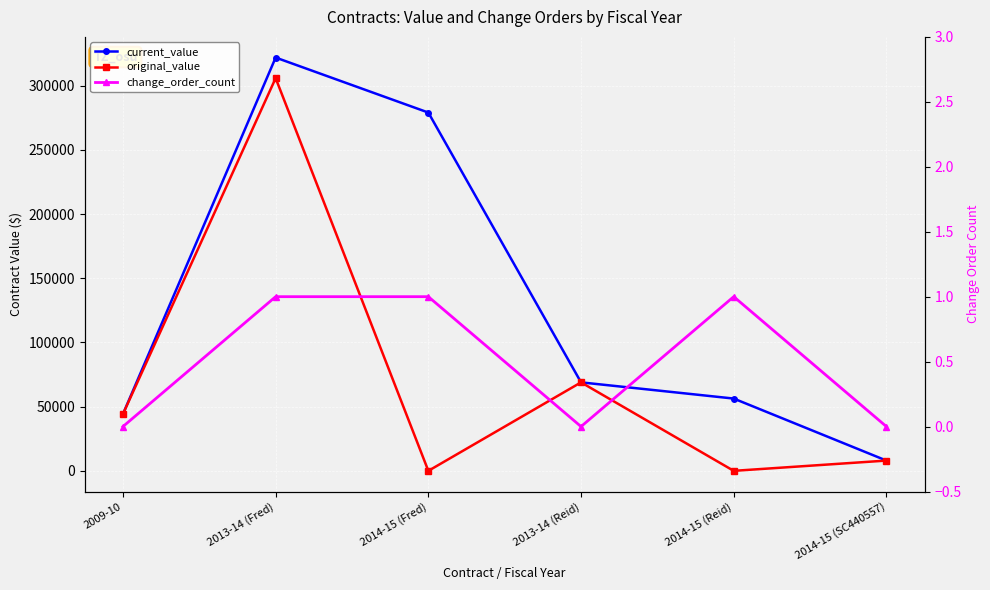

What is the label of the 5th point from the right?

2013-14 (Fred)